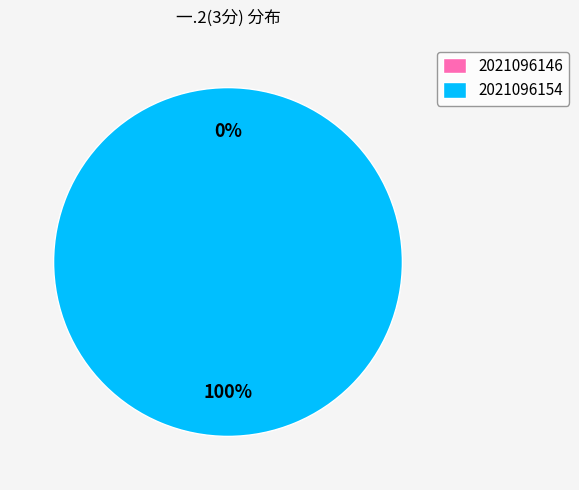

To the nearest percent, what is the difference between the 2021096154 and 2021096146 slice percentages?

100%